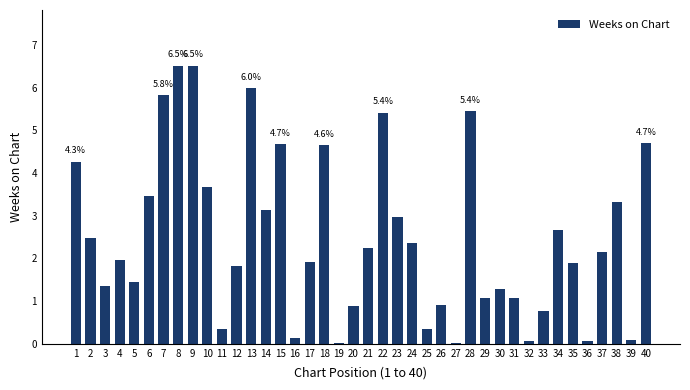

What is the difference between the values at 24 and 22?

3.1